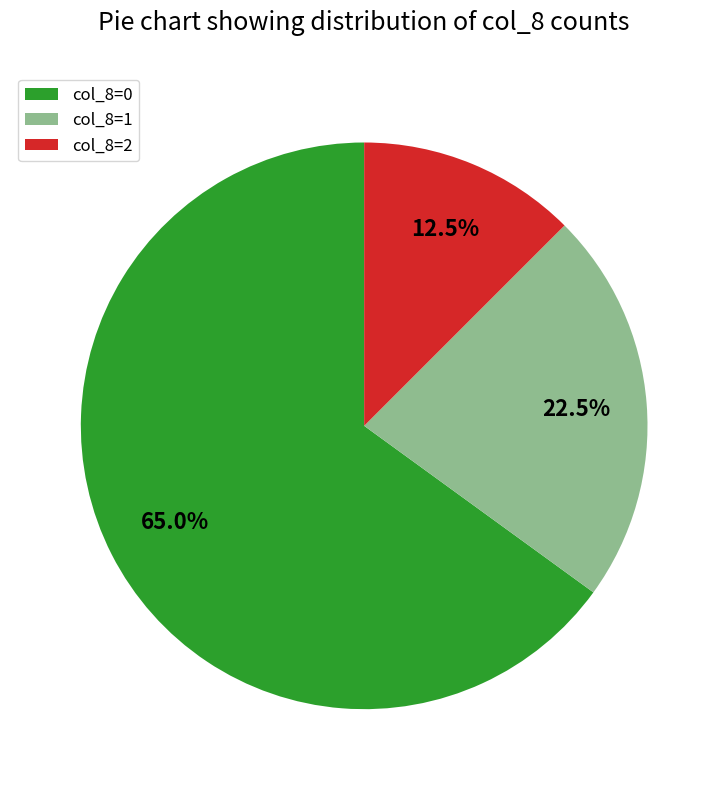

Which slice is the largest?

col_8=0